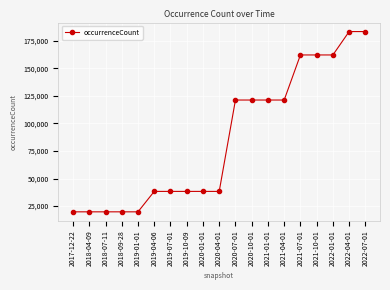

What is the label of the 8th point from the right?

2020-10-01